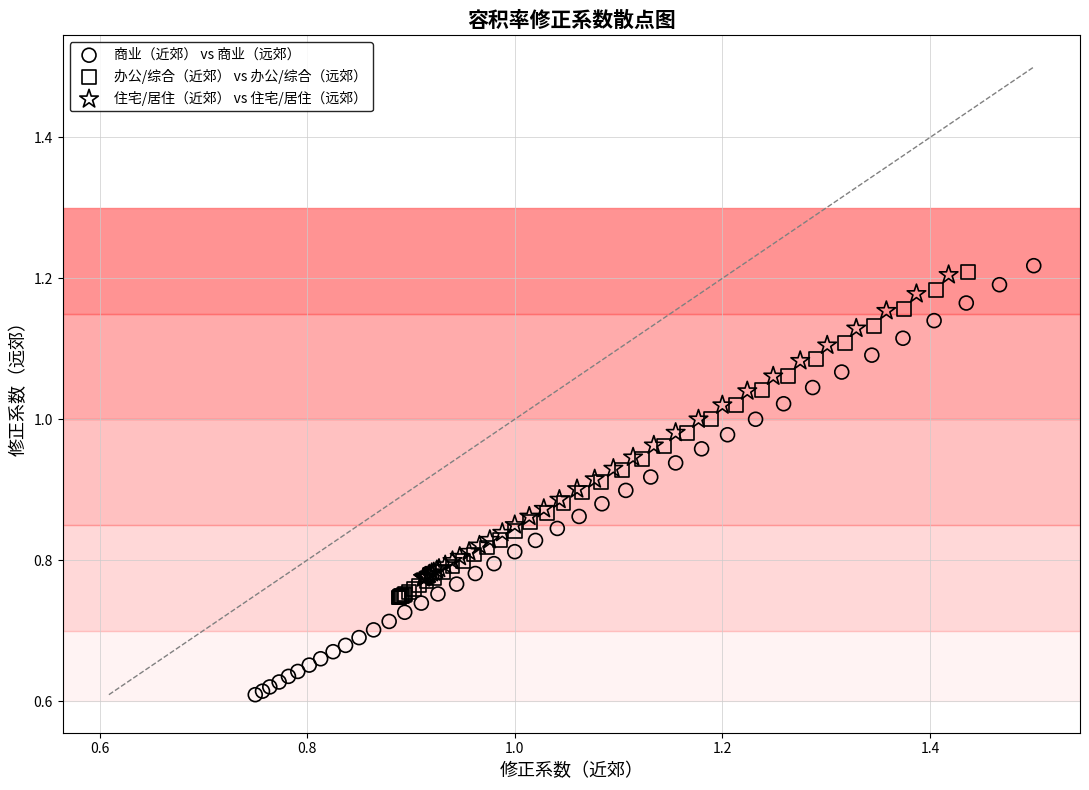

Which series contains the lowest Y value?

商业（近郊） vs 商业（远郊）